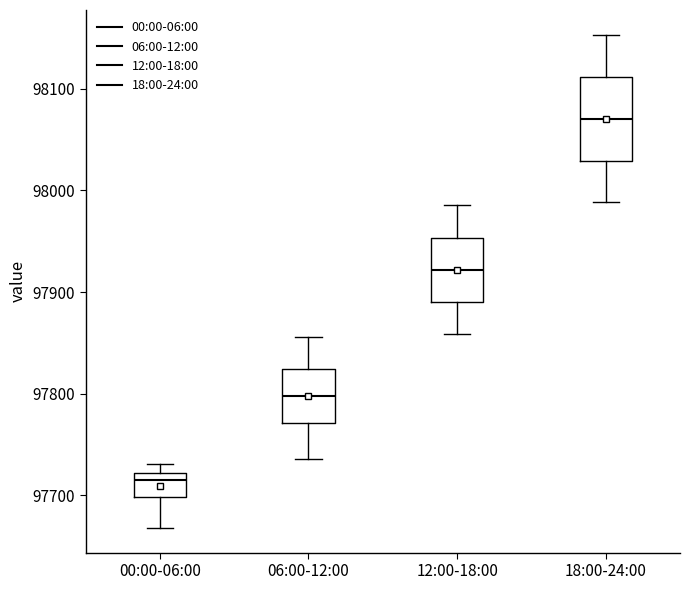

Reading left to right, read every box against the y-axis: the position of its median line, the range the box covers, and the ends of its whiskers. The values are not printed on the chart, so give them approximately, as read against the axis.

00:00-06:00: median 97720 (just below the box's upper edge), box 97700 to 97720, whiskers 97670 to 97730
06:00-12:00: median 97800, box 97770 to 97820, whiskers 97740 to 97860
12:00-18:00: median 97920, box 97890 to 97950, whiskers 97860 to 97990
18:00-24:00: median 98070, box 98030 to 98110, whiskers 97990 to 98150